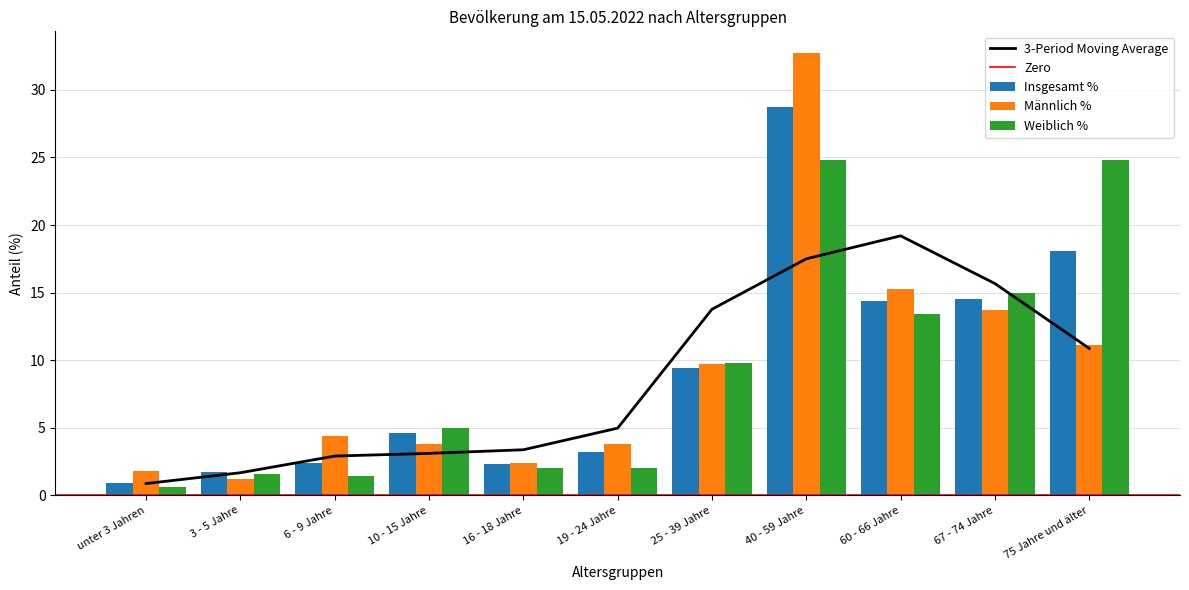

What is the difference between the second highest and second lowest values in the Männlich % series?

13.5